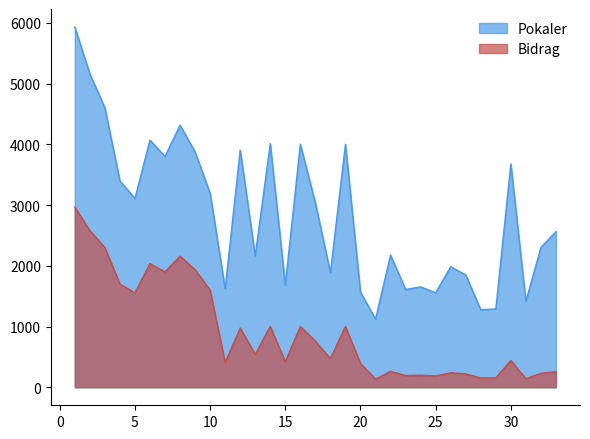

What is the difference between the second highest and second lowest values in the Bidrag series?

2439